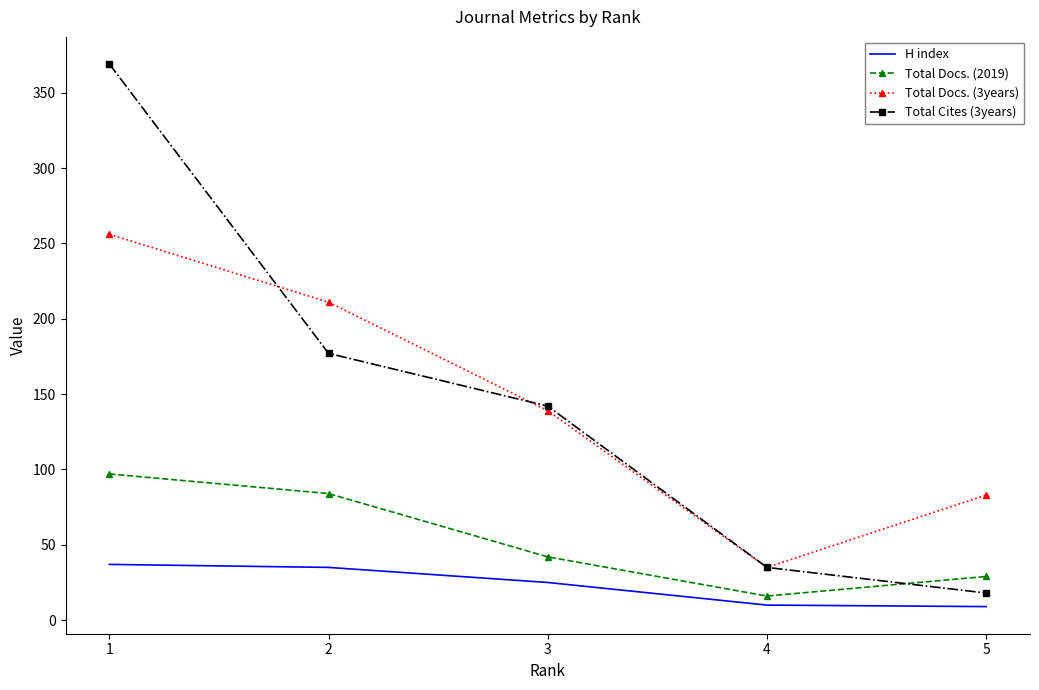

How many intersections are there between Total Docs. (2019) and Total Cites (3years)?

1